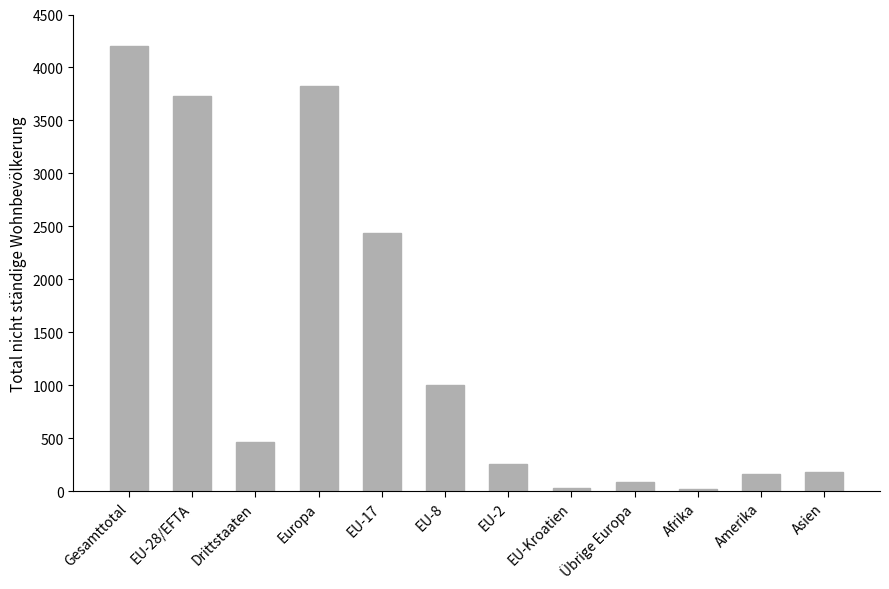

How many values are below 467?

6